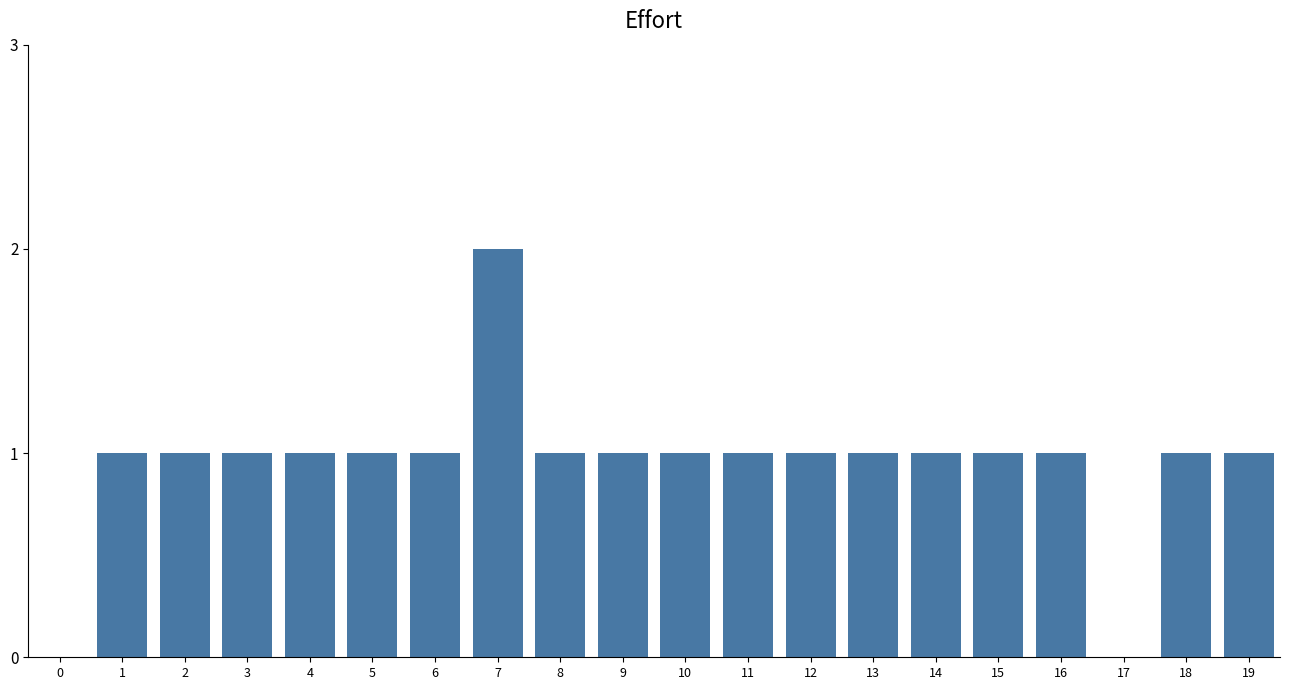

Which label corresponds to the largest value in the chart?

7